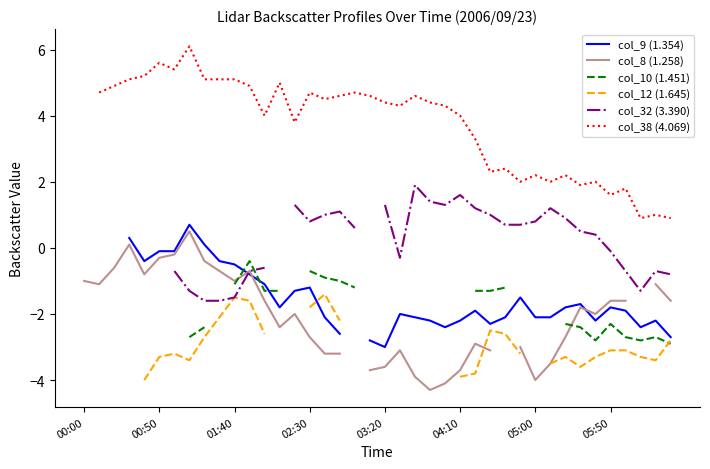

What is the difference between the highest and lowest values at 39?

3.8